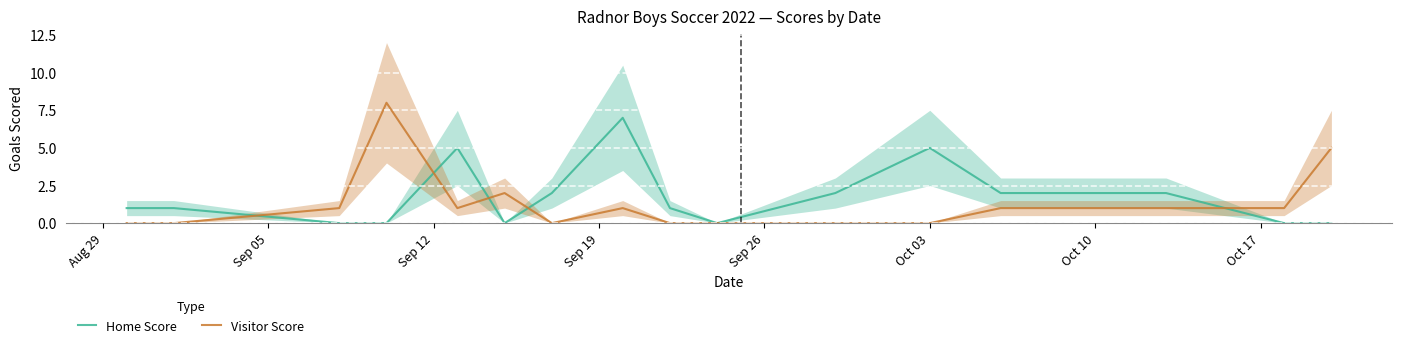

Count the Home Score values in the range 0 to 2.

13